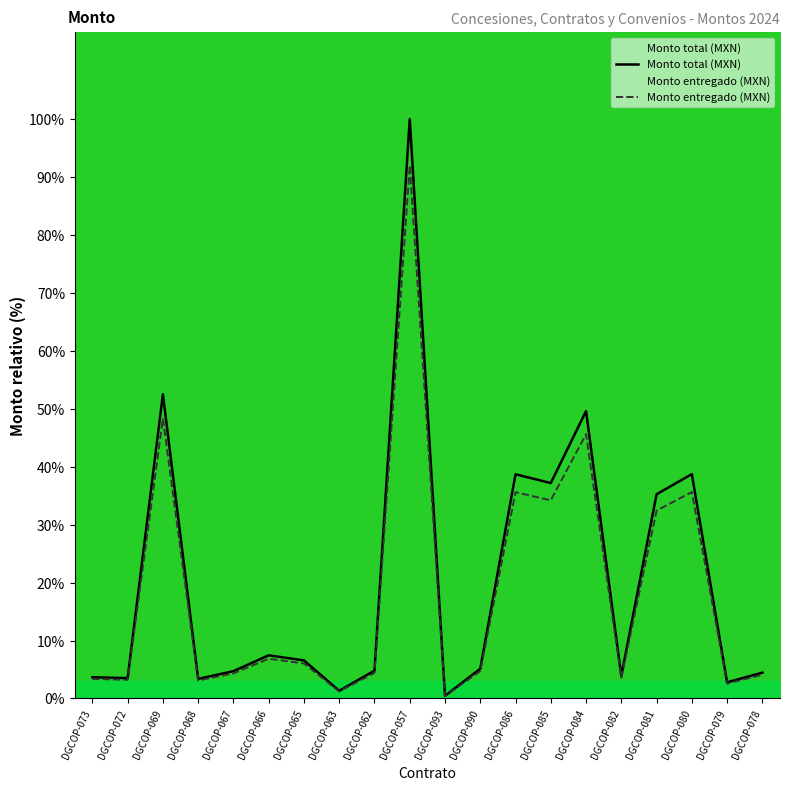

Rank the series by their average value, from highest to lowest.

Monto total (MXN), Monto entregado (MXN)